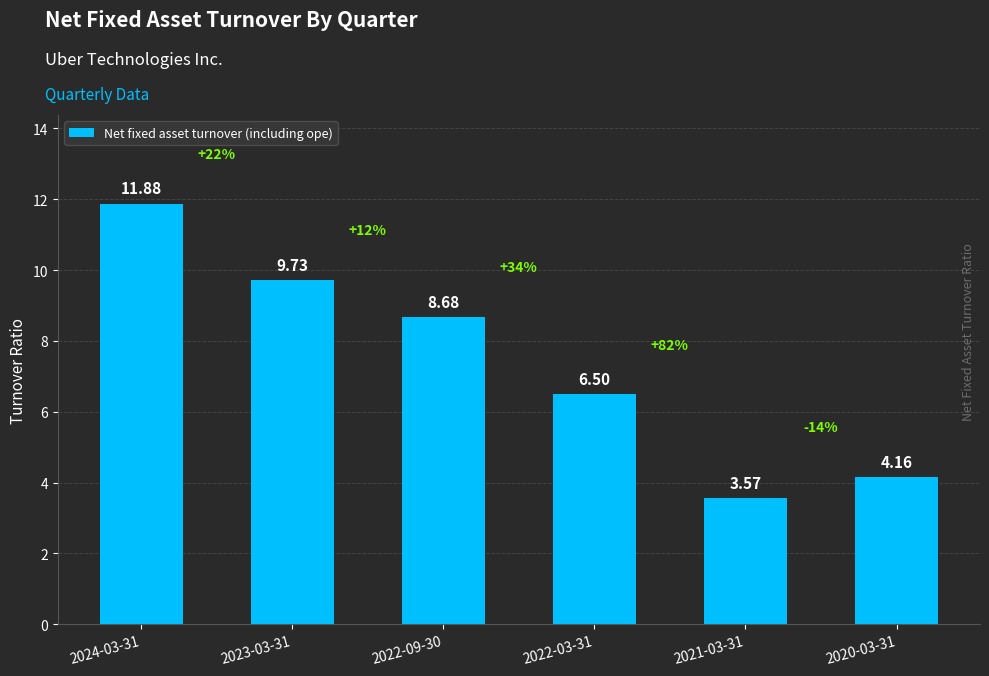

What is the ratio of the value at 2020-03-31 to the value at 2023-03-31?

0.4